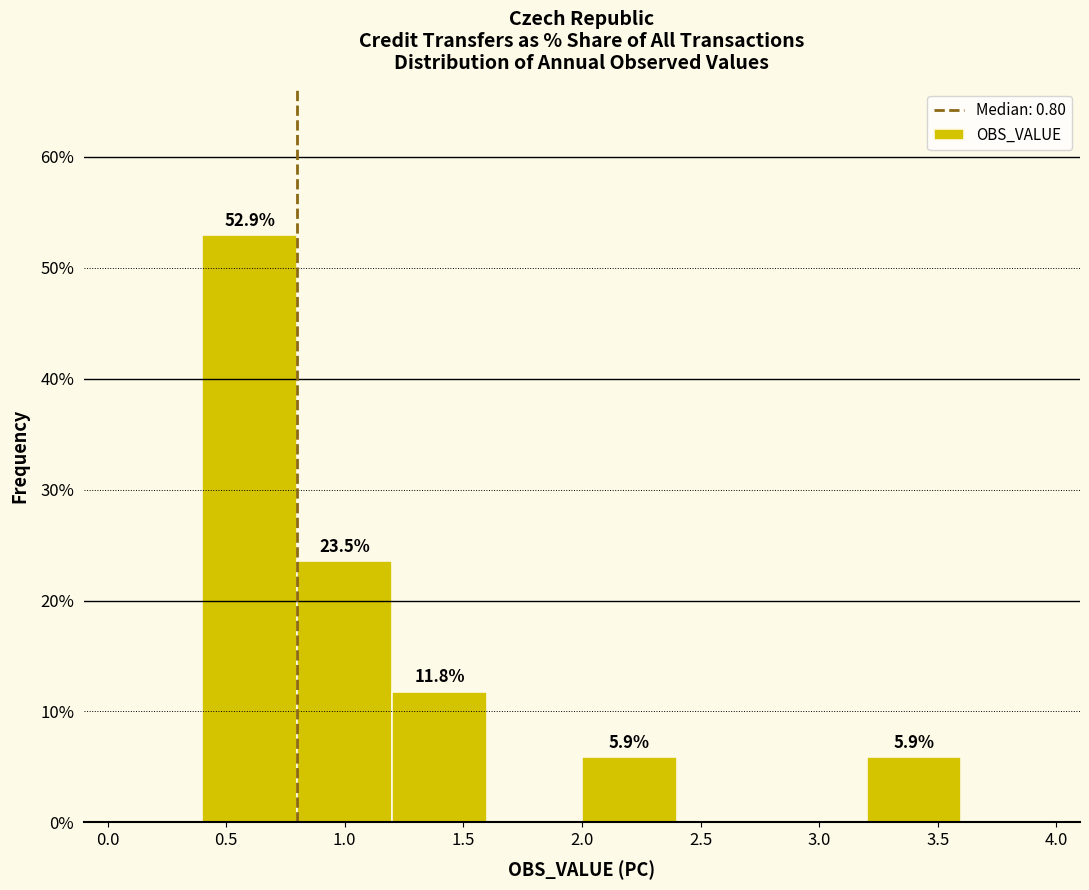

Over which range of the x-axis is the bar tallest?

0.4 to 0.8